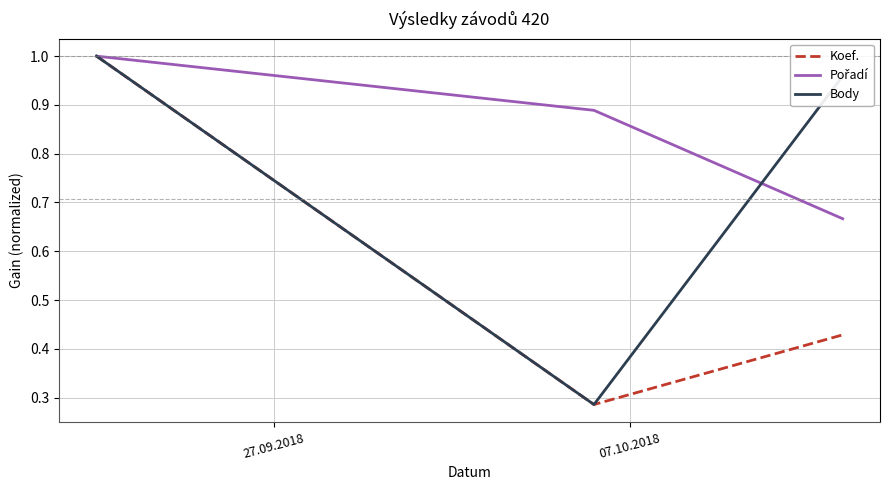

Does the chart display data point markers on the line(s)?

No